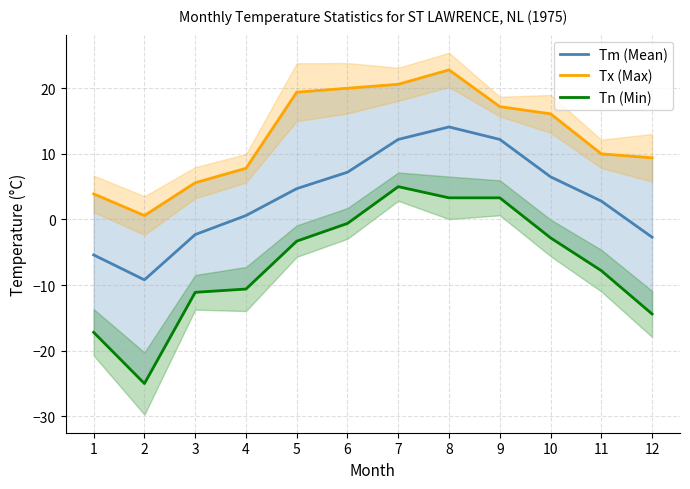

List the labels in order of Tx (Max) value, largest first.

8, 7, 6, 5, 9, 10, 11, 12, 4, 3, 1, 2